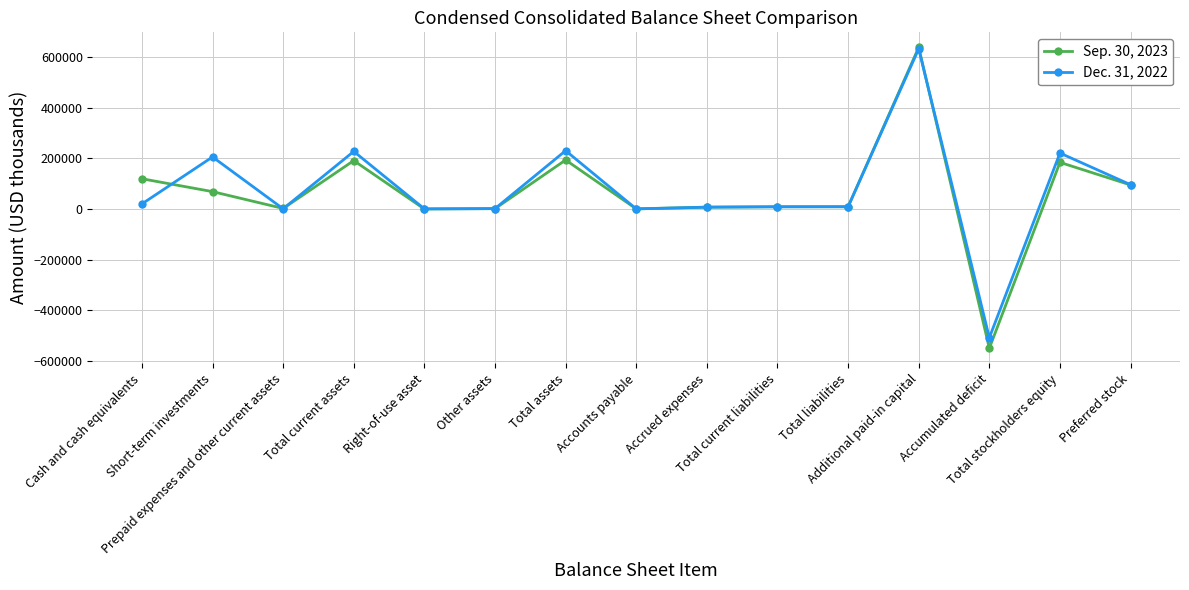

What is the lowest value of the Sep. 30, 2023 series?

-549124